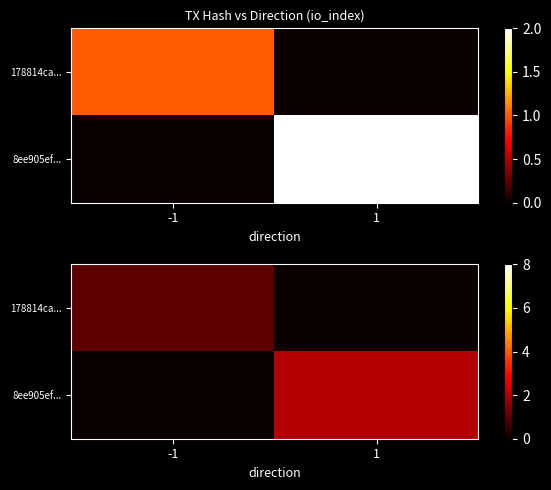

Which series has the largest range (max minus min)?

8ee905ef...